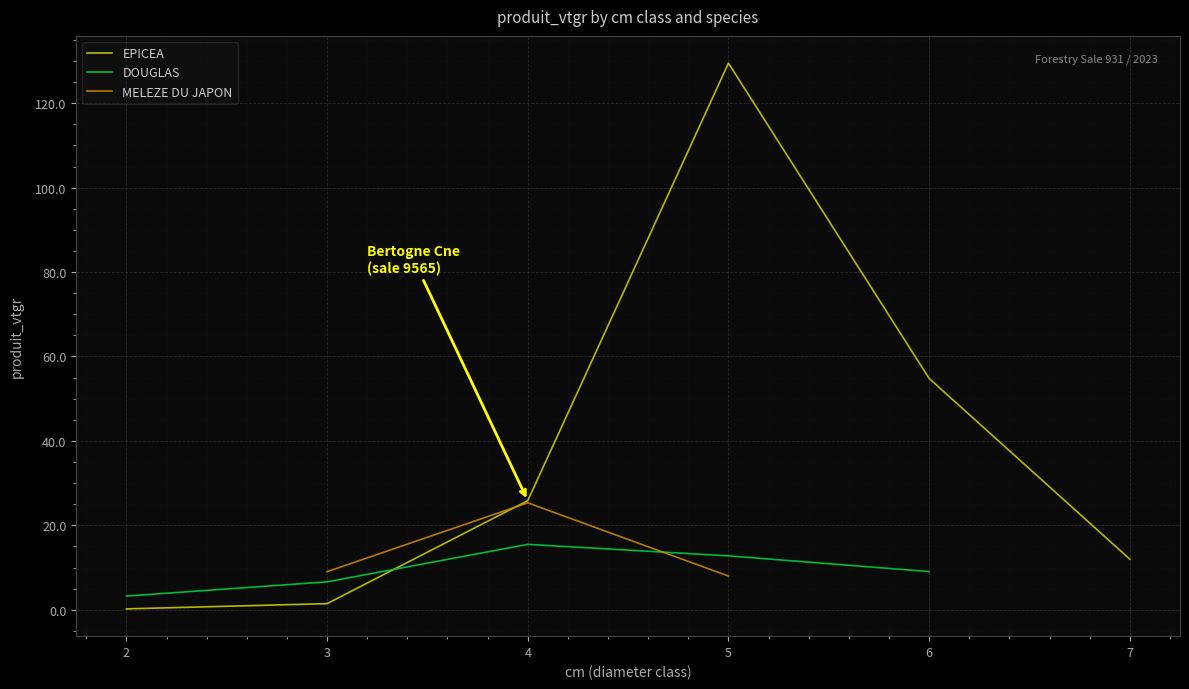

In EPICEA, how many points are higher than both neighbors (excluding endpoints)?

1